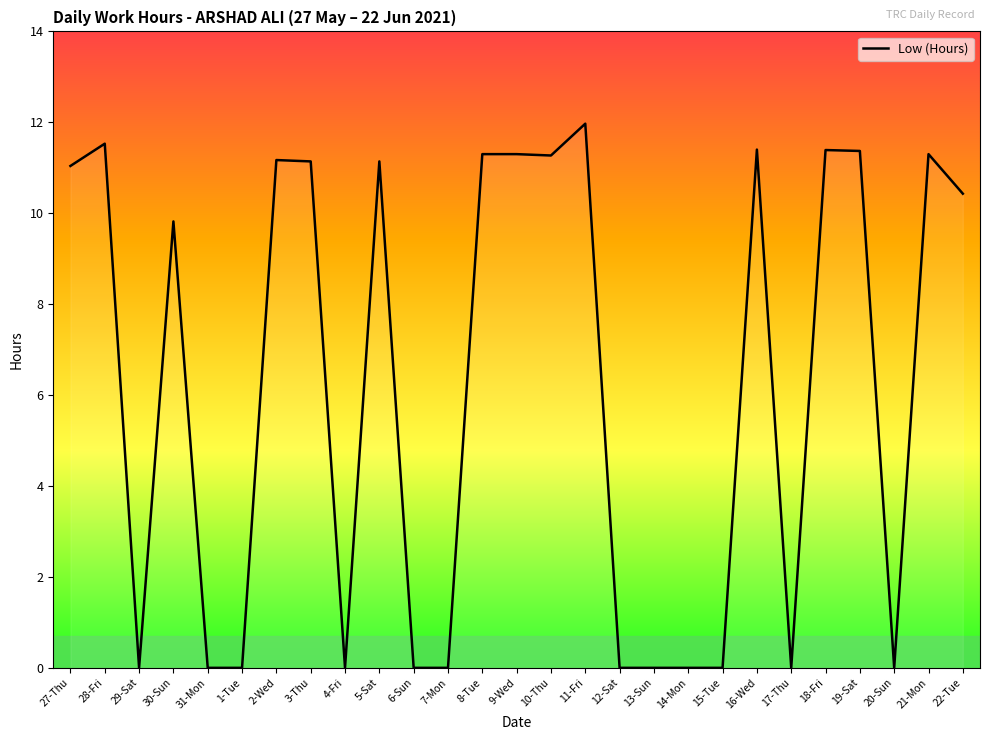

True or false: the data shows 11.3 at 21-Mon.

True